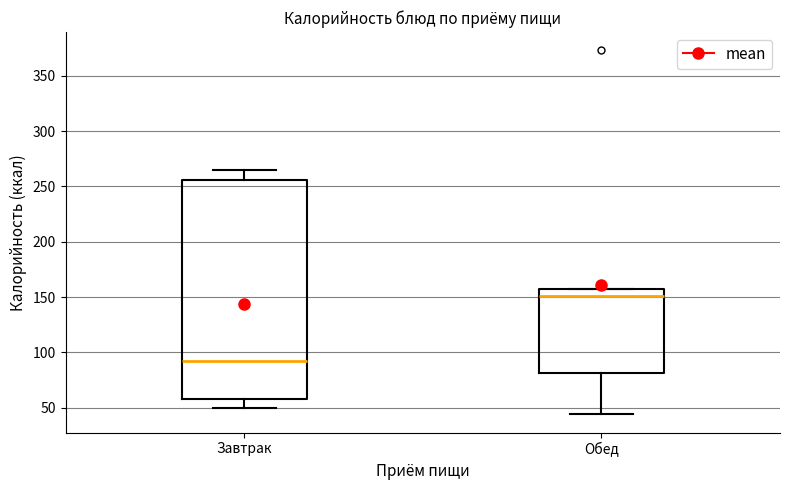

Reading left to right, transcribe this box plot: for each box, give where its median line is, the range the box spans, and where its two whiskers end, as read against the y-axis. The values are not printed on the chart, so give them approximately, as read against the axis.

Завтрак: median 90, box 60 to 255, whiskers 50 to 265
Обед: median 150, box 80 to 155, whiskers 45 to 155